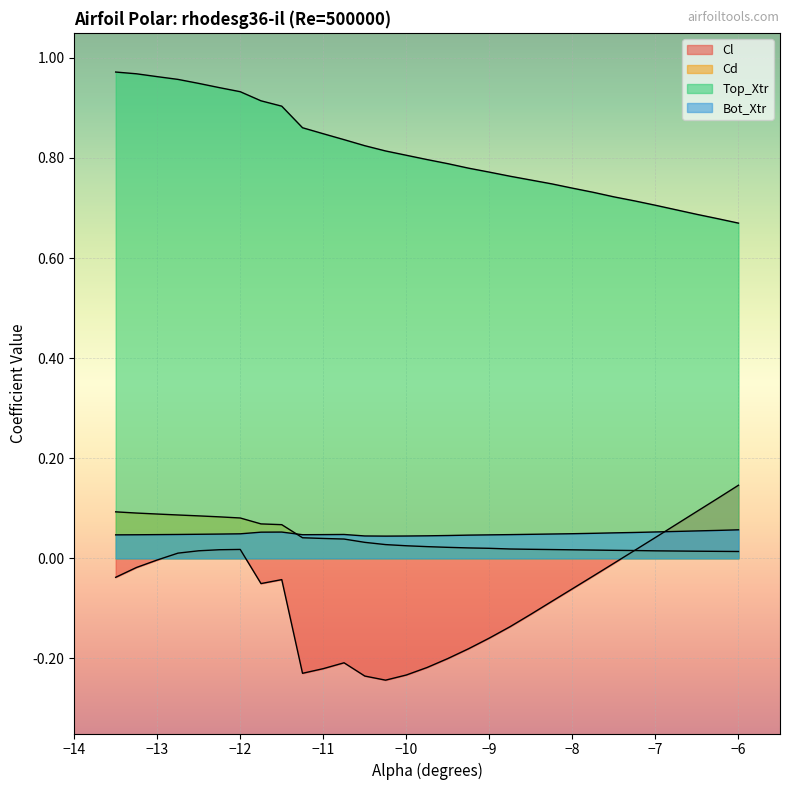

How many lines are shown in the chart?

4